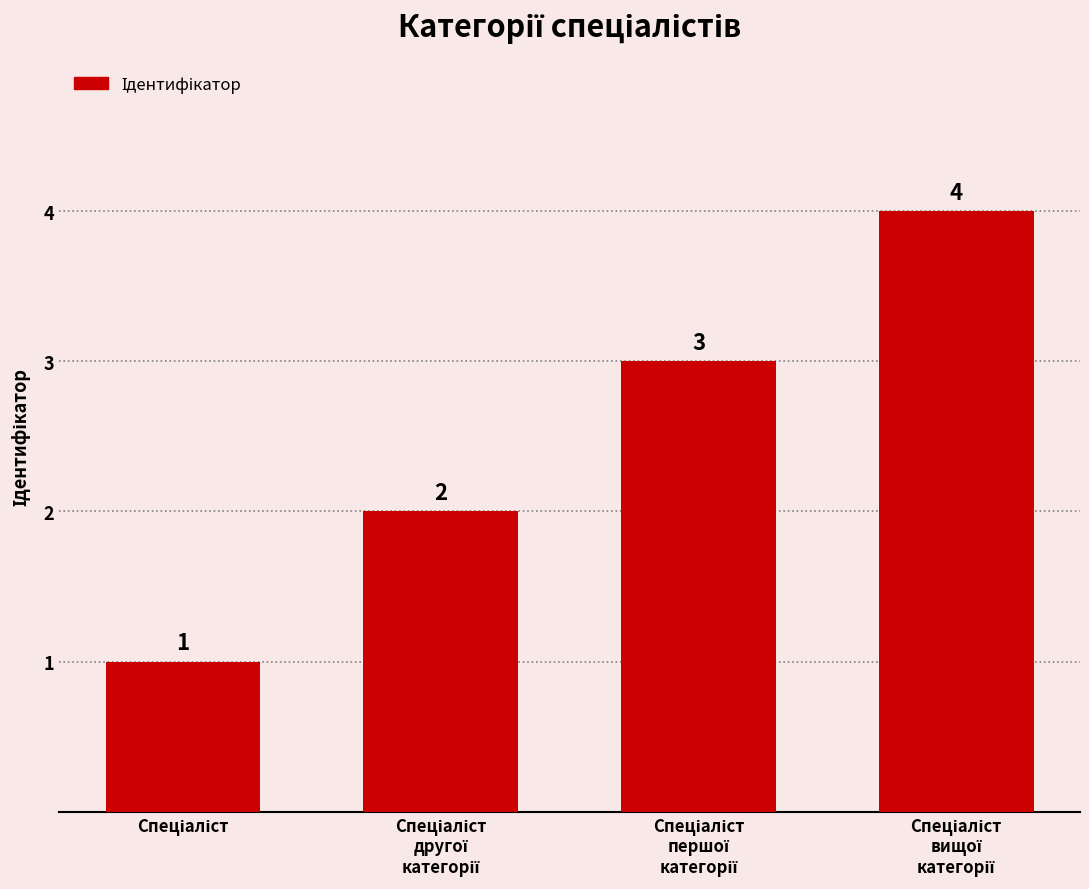

What is the greatest value displayed?

4